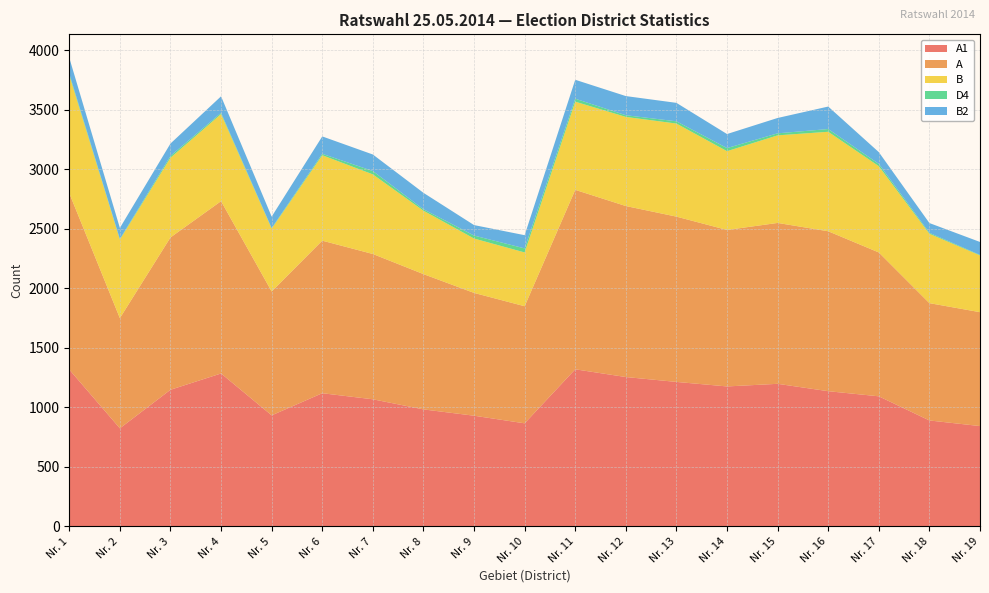

Reading left to right, transcribe all the data shown in this chart.

A1: Nr. 1=1317	Nr. 2=823	Nr. 3=1147	Nr. 4=1284	Nr. 5=932	Nr. 6=1118	Nr. 7=1067	Nr. 8=982	Nr. 9=929	Nr. 10=865	Nr. 11=1319	Nr. 12=1254	Nr. 13=1213	Nr. 14=1175	Nr. 15=1197	Nr. 16=1135	Nr. 17=1092	Nr. 18=889	Nr. 19=842
A: Nr. 1=1482	Nr. 2=926	Nr. 3=1280	Nr. 4=1448	Nr. 5=1041	Nr. 6=1282	Nr. 7=1221	Nr. 8=1137	Nr. 9=1032	Nr. 10=984	Nr. 11=1508	Nr. 12=1437	Nr. 13=1389	Nr. 14=1315	Nr. 15=1352	Nr. 16=1344	Nr. 17=1209	Nr. 18=986	Nr. 19=957
B: Nr. 1=992	Nr. 2=660	Nr. 3=670	Nr. 4=732	Nr. 5=528	Nr. 6=718	Nr. 7=669	Nr. 8=533	Nr. 9=457	Nr. 10=452	Nr. 11=741	Nr. 12=749	Nr. 13=782	Nr. 14=662	Nr. 15=736	Nr. 16=836	Nr. 17=725	Nr. 18=583	Nr. 19=477
D4: Nr. 1=13	Nr. 2=5	Nr. 3=15	Nr. 4=10	Nr. 5=5	Nr. 6=12	Nr. 7=28	Nr. 8=12	Nr. 9=25	Nr. 10=34	Nr. 11=25	Nr. 12=14	Nr. 13=19	Nr. 14=26	Nr. 15=17	Nr. 16=23	Nr. 17=19	Nr. 18=8	Nr. 19=4
B2: Nr. 1=133	Nr. 2=93	Nr. 3=104	Nr. 4=139	Nr. 5=96	Nr. 6=146	Nr. 7=139	Nr. 8=138	Nr. 9=88	Nr. 10=111	Nr. 11=159	Nr. 12=161	Nr. 13=155	Nr. 14=118	Nr. 15=129	Nr. 16=189	Nr. 17=99	Nr. 18=82	Nr. 19=109